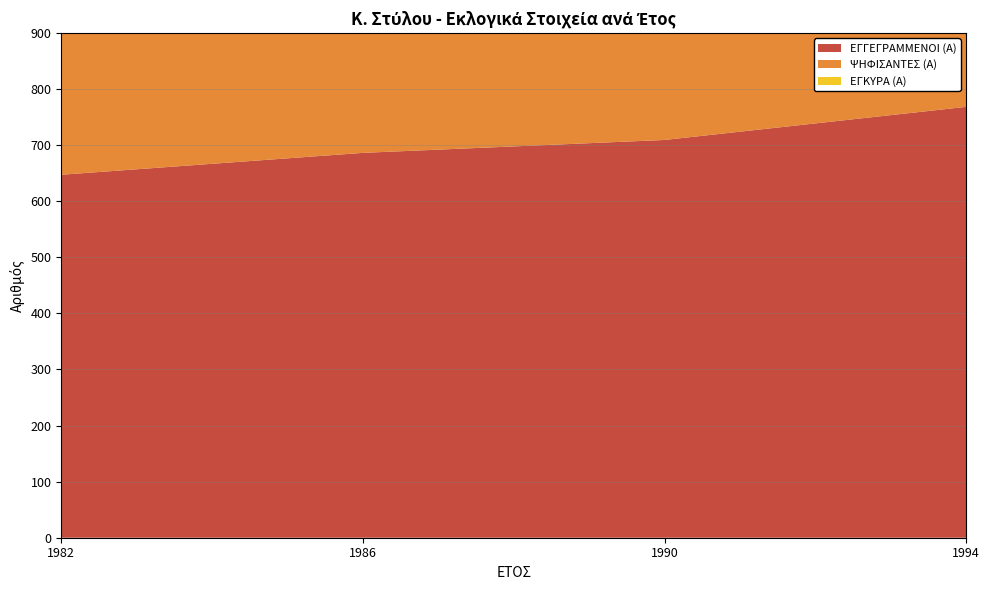

Reading right to left, list all the values displayed in this chart.

ΕΓΓΕΓΡΑΜΜΕΝΟΙ (Α): 768	709	686	647
ΨΗΦΙΣΑΝΤΕΣ (Α): 555	565	527	497
ΕΓΚΥΡΑ (Α): 528	554	522	496